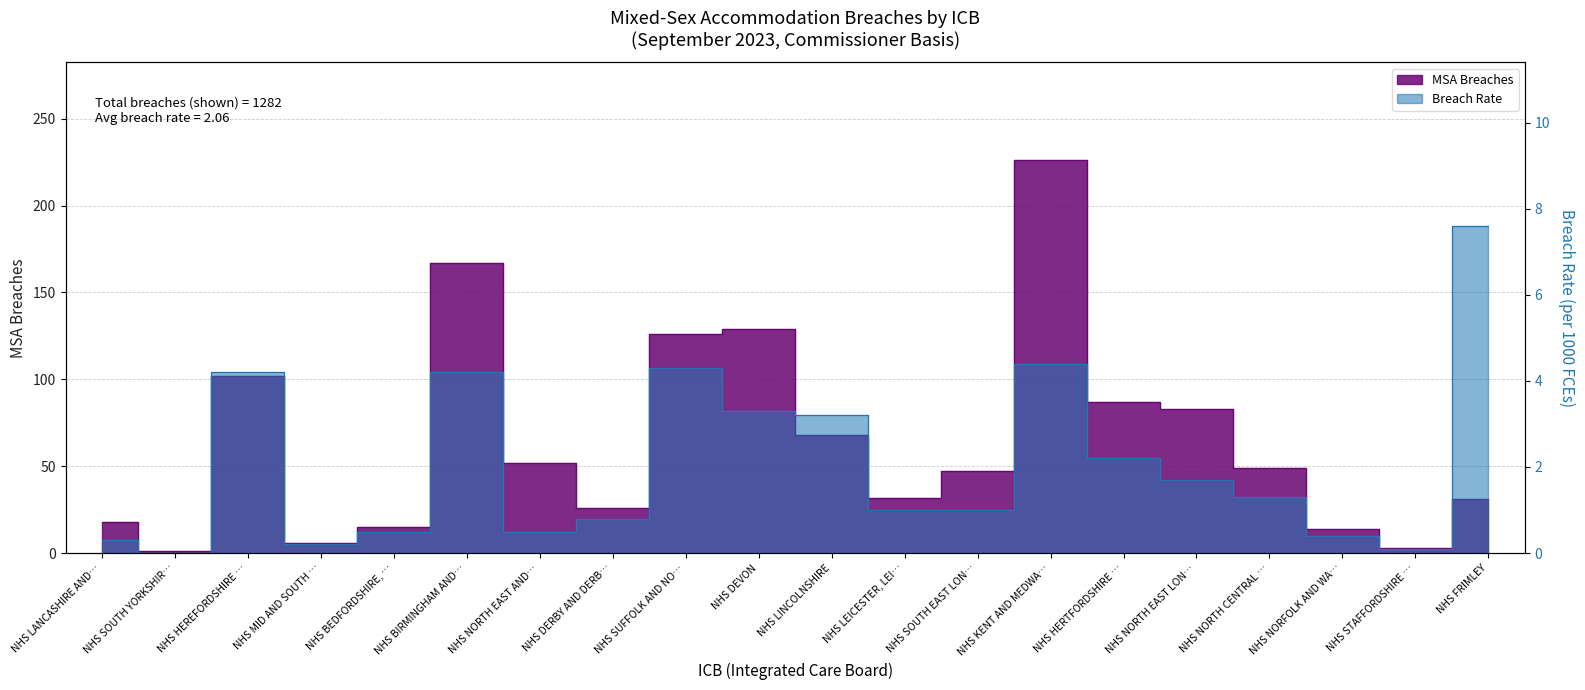

At which label is Breach Rate closest to 3?

NHS LINCOLNSHIRE